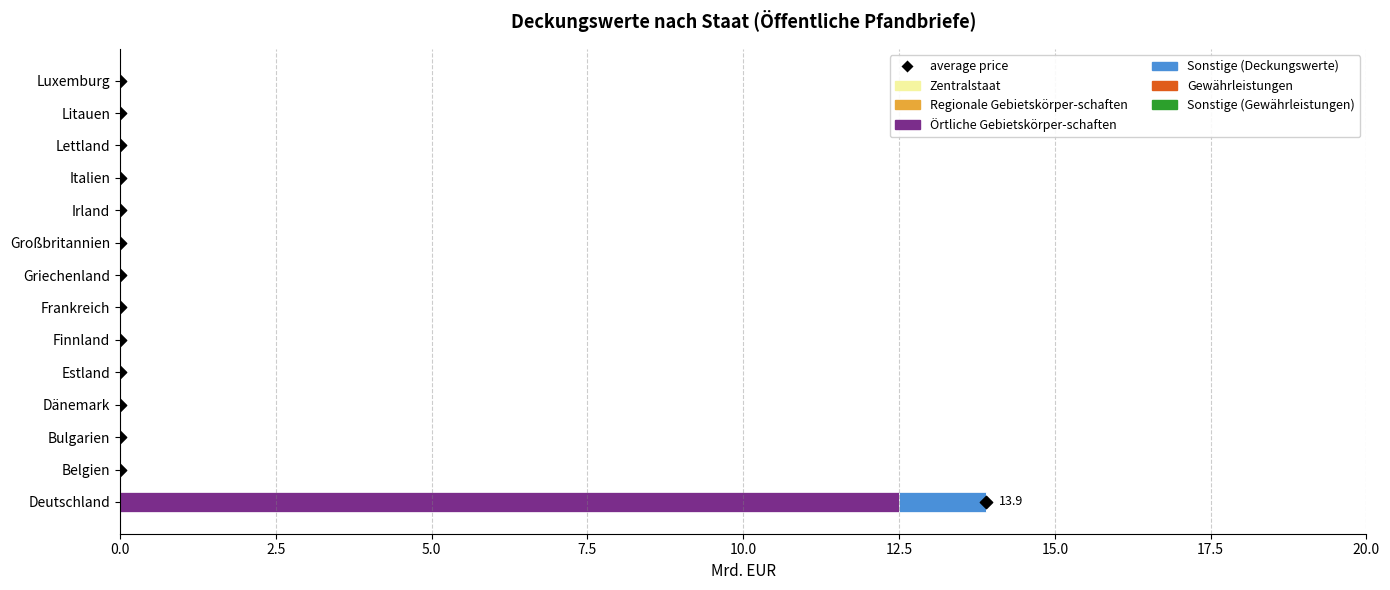

What are all the series names shown in the legend?

Zentralstaat, Regionale Gebietskörper-schaften, Örtliche Gebietskörper-schaften, Sonstige (Deckungswerte), Gewährleistungen, Sonstige (Gewährleistungen)